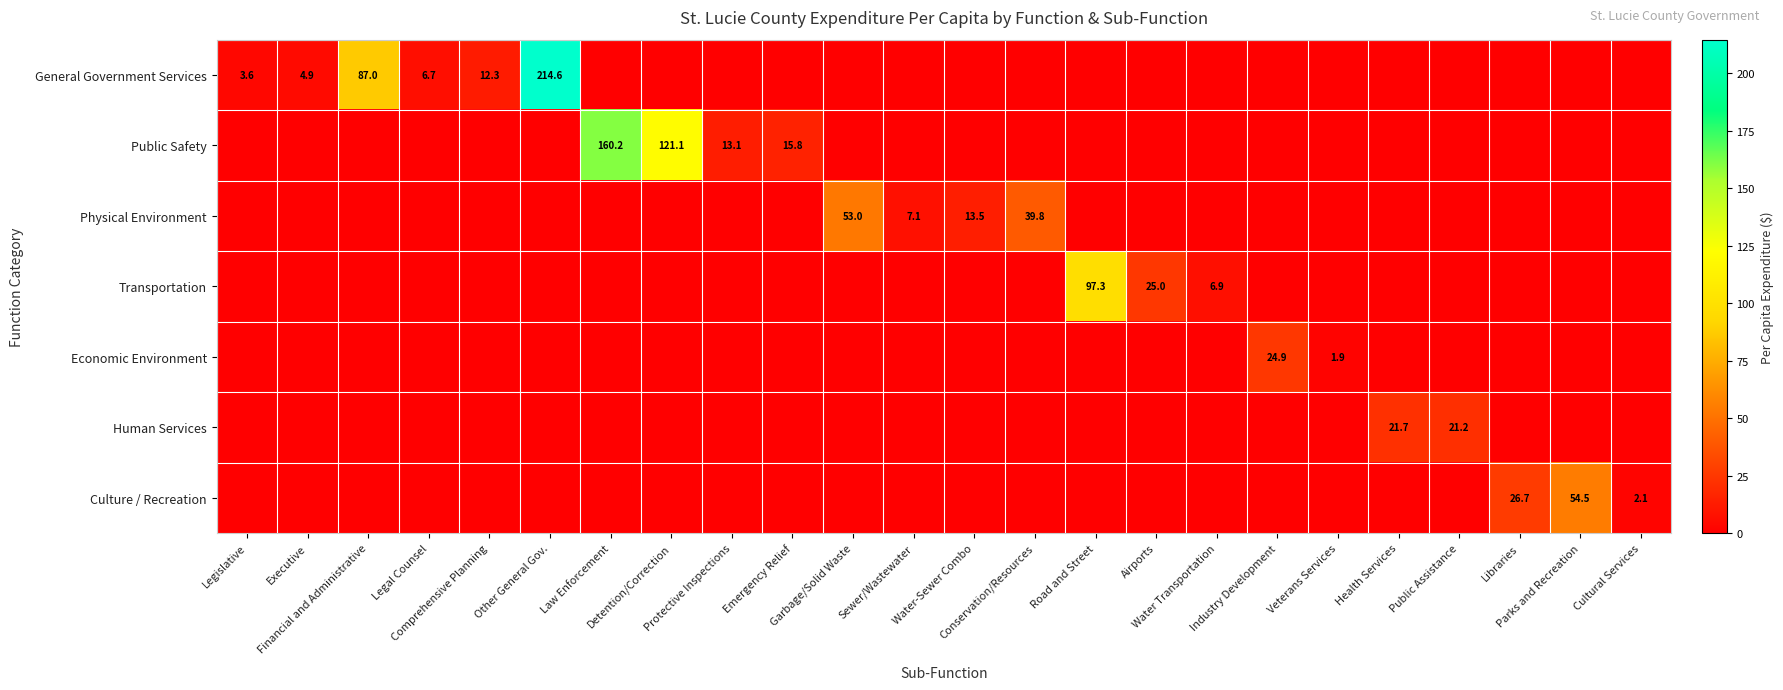

Which series has the largest range (max minus min)?

General Government Services